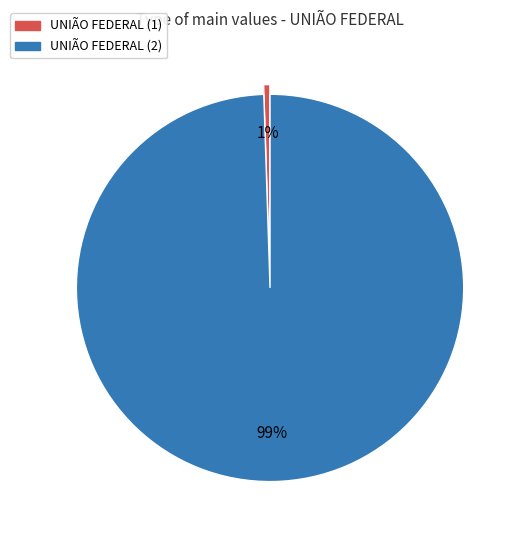

Is it true that UNIÃO FEDERAL (2) is 99% of the pie?

True